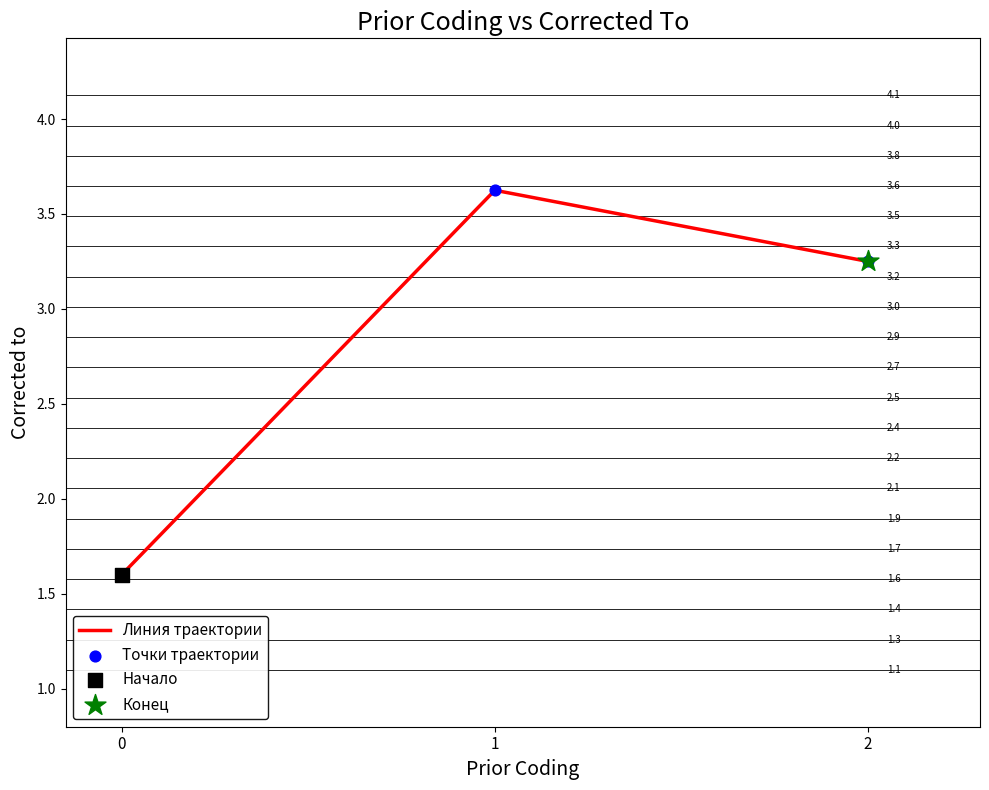

What is the smallest value displayed?

1.6